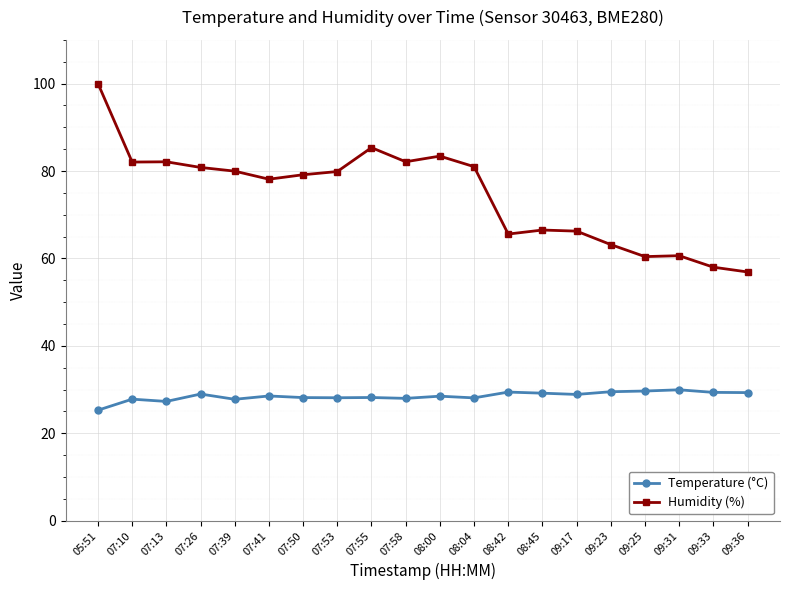

What position from the left is 08:00?

11